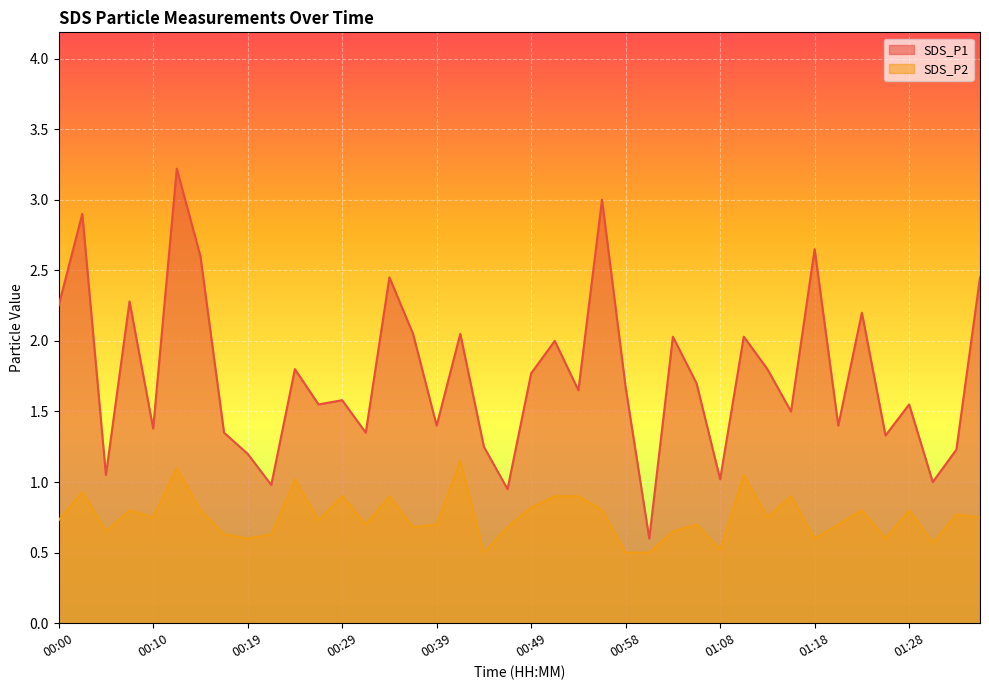

True or false: SDS_P1 has more than 2 points higher than both neighbors.

True